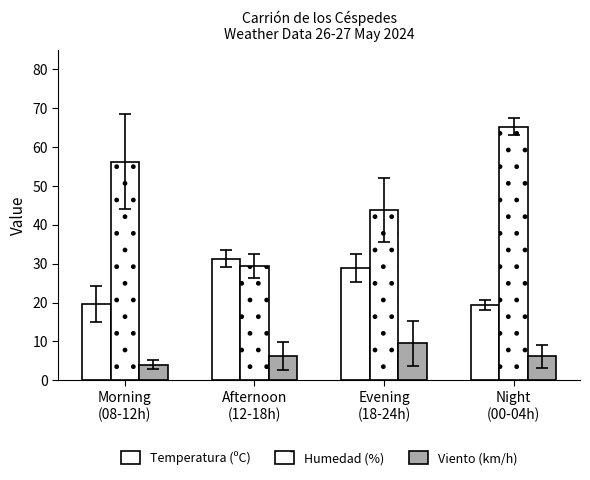

Are the bars grouped side by side (vs. stacked)?

Yes